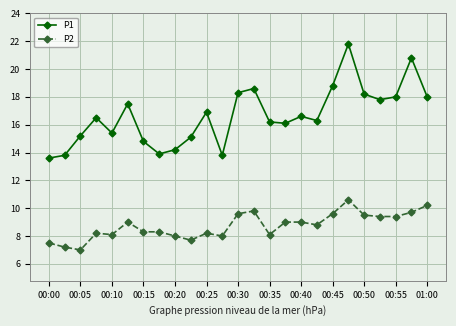

What is the difference between the second highest and second lowest values in the P2 series?

3.0